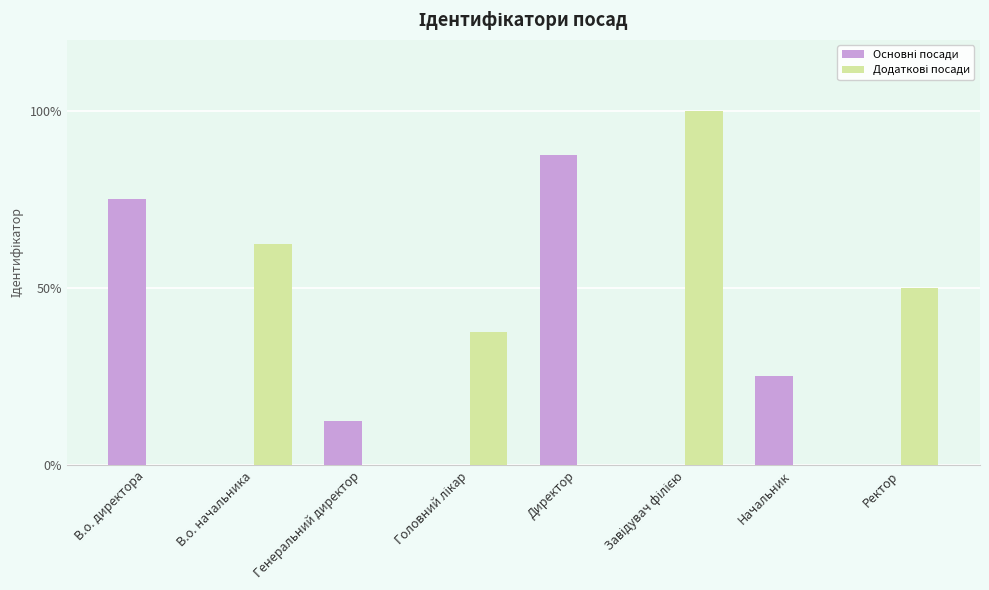

Reading right to left, list all the values displayed in this chart.

Основні посади: 0	2	0	7	0	1	0	6
Додаткові посади: 4	0	8	0	3	0	5	0